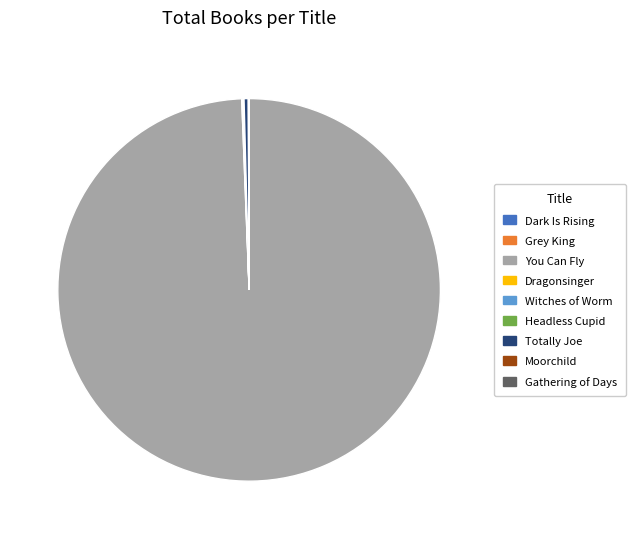

Is there a majority slice in this chart?

Yes